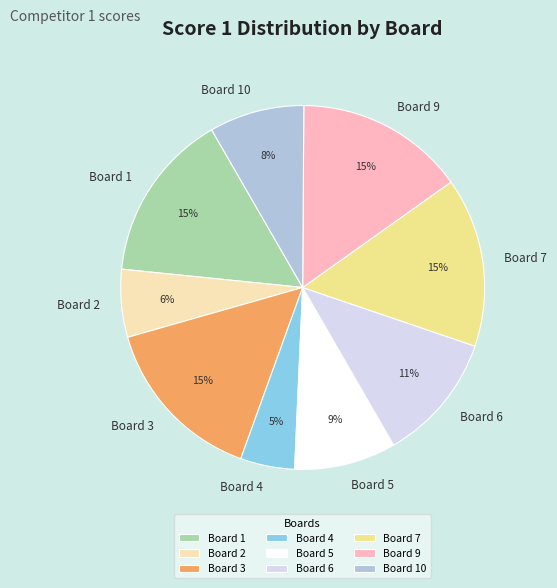

Do Board 5 and Board 2 together represent more than half of the pie?

No